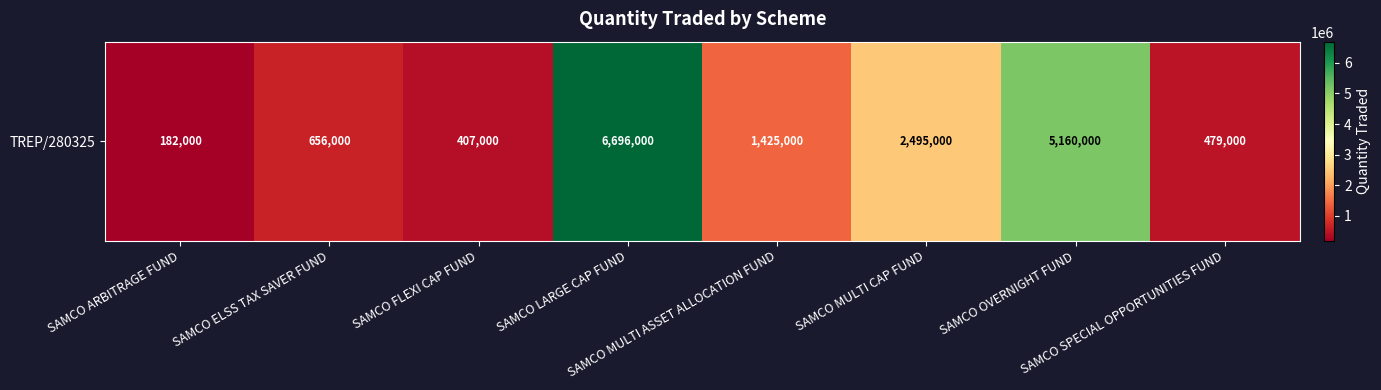

Which category has the highest value across all series?

SAMCO LARGE CAP FUND